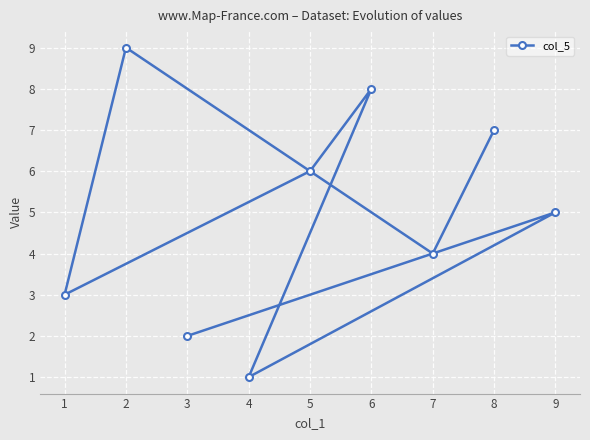

Rank the categories by value from highest to lowest.

2, 6, 8, 5, 9, 7, 1, 3, 4